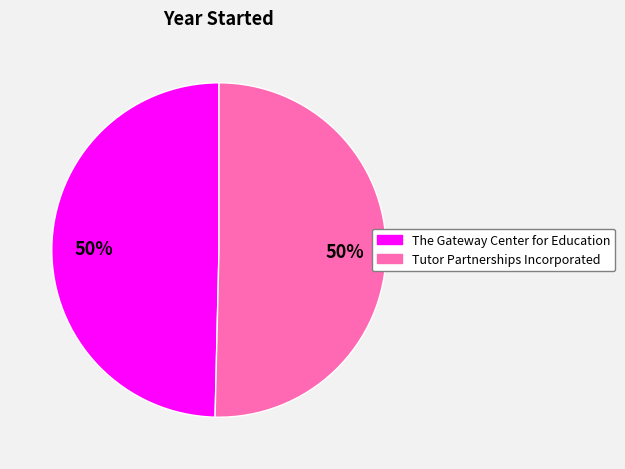

To the nearest percent, what portion does Tutor Partnerships Incorporated represent?

50%